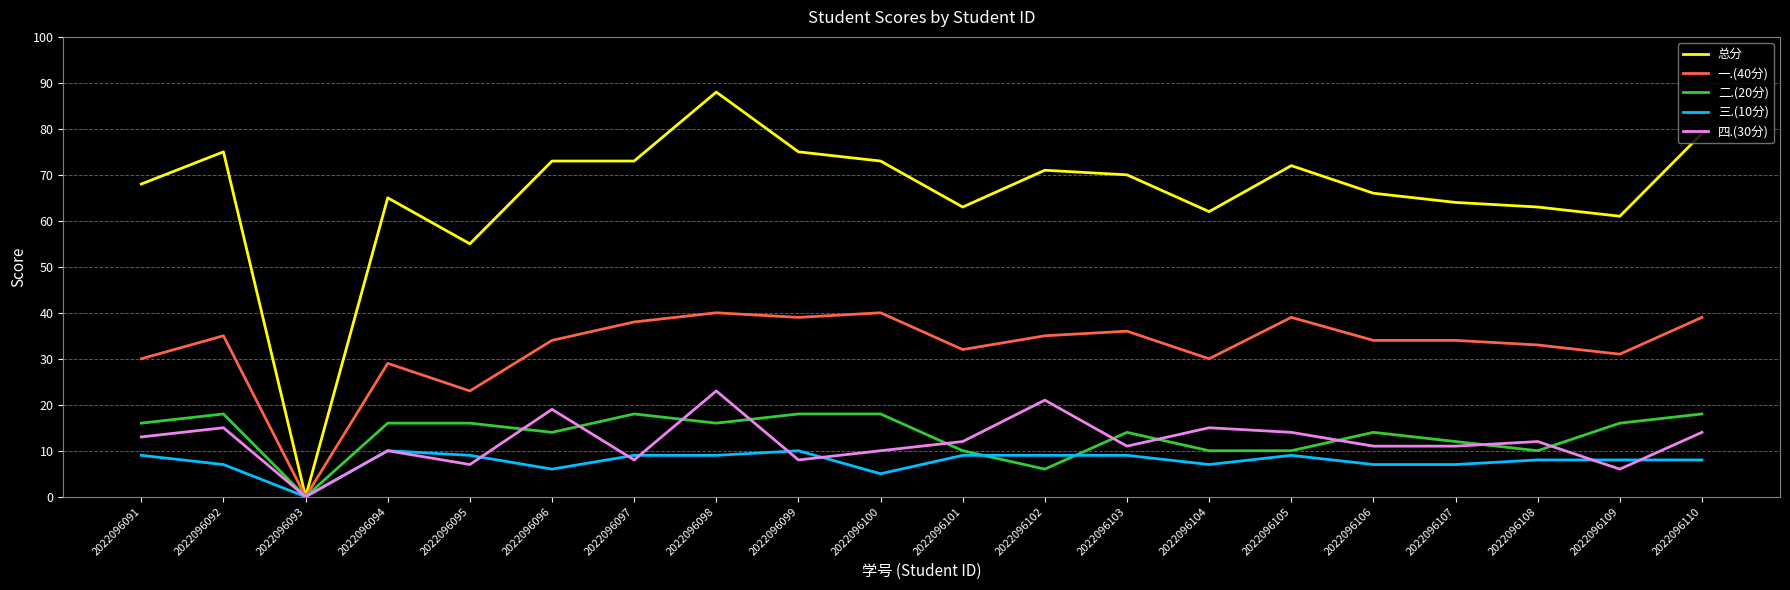

Which series has the largest total across all categories?

总分